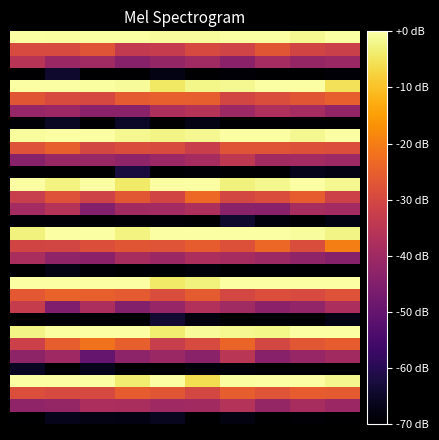

At which category is the sum across all series the highest?

6